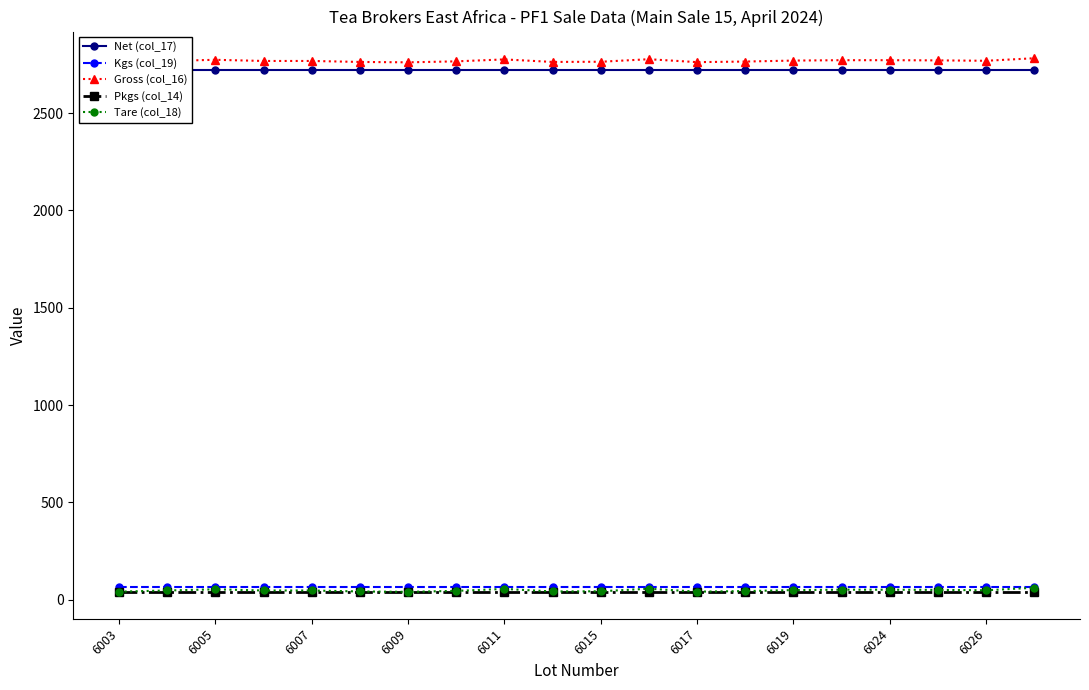

True or false: Gross (col_16) has a value of 2762 at 6003.

True